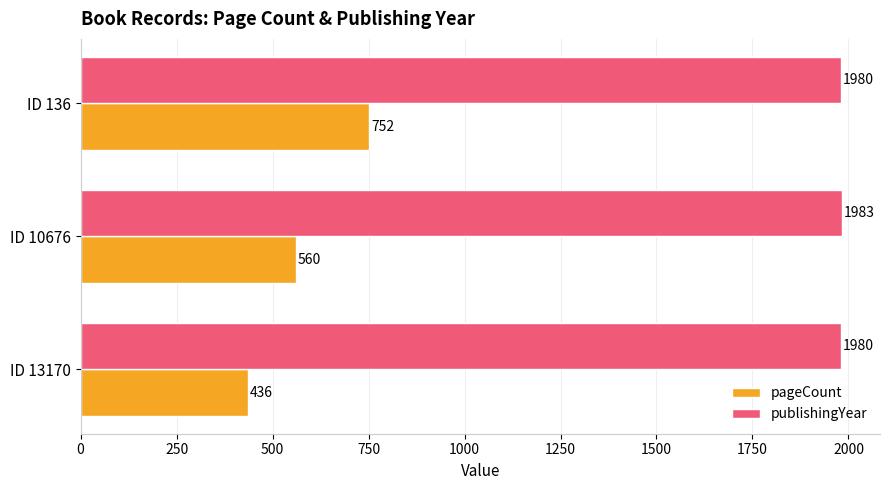

Between ID 13170 and ID 10676, which series saw the biggest shift?

pageCount